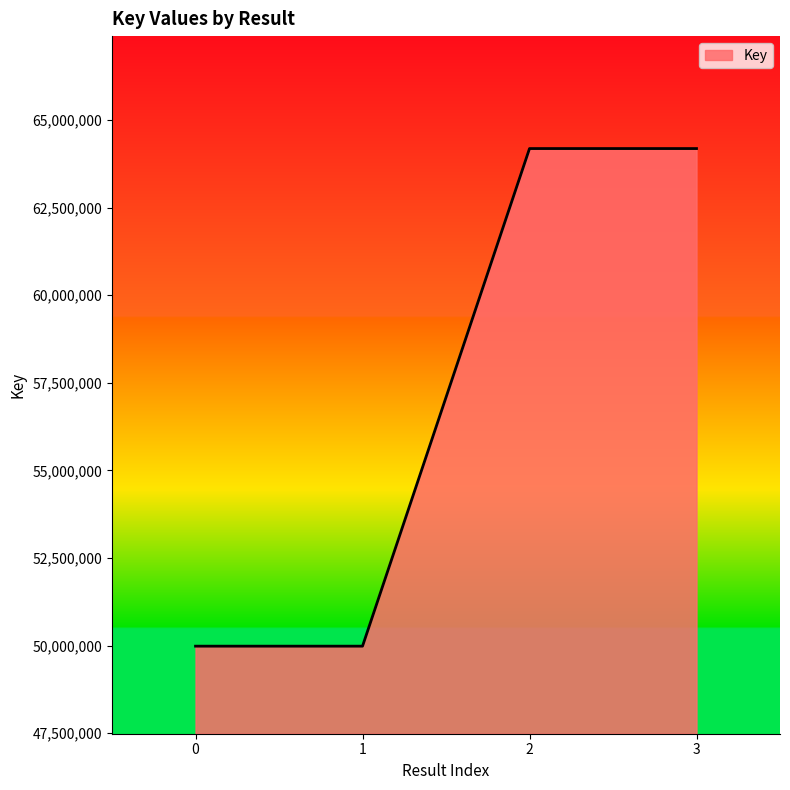

Is it true that the value at 3 is 64188090?

True